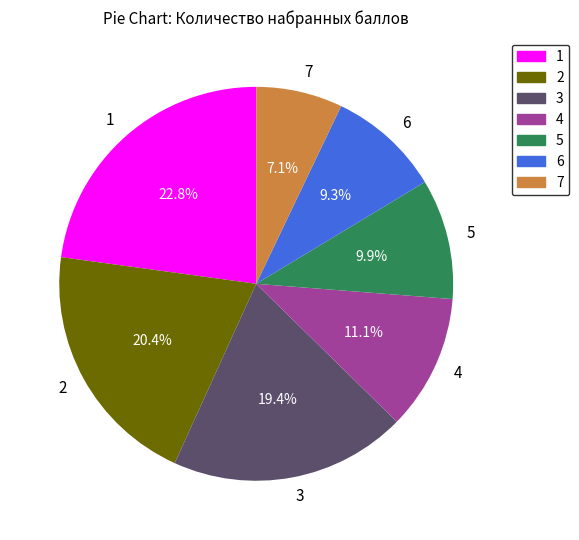

Is there a majority slice in this chart?

No